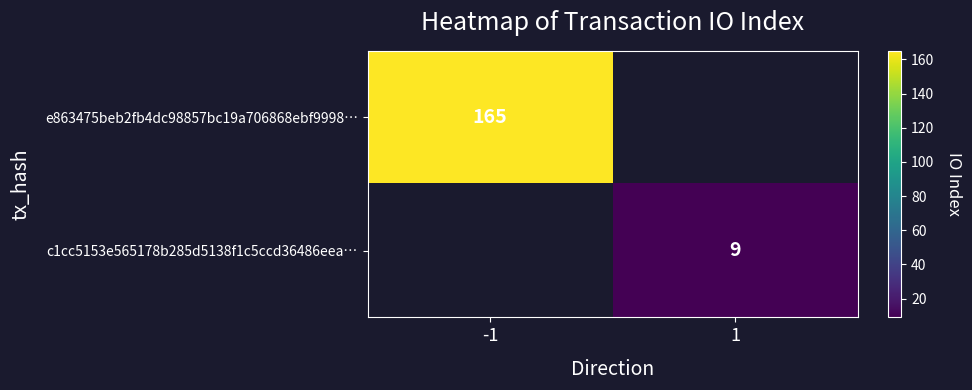

The c1cc5153e565178b285d5138f1c5ccd36486eea… series shows 3 at 1. True or false?

False